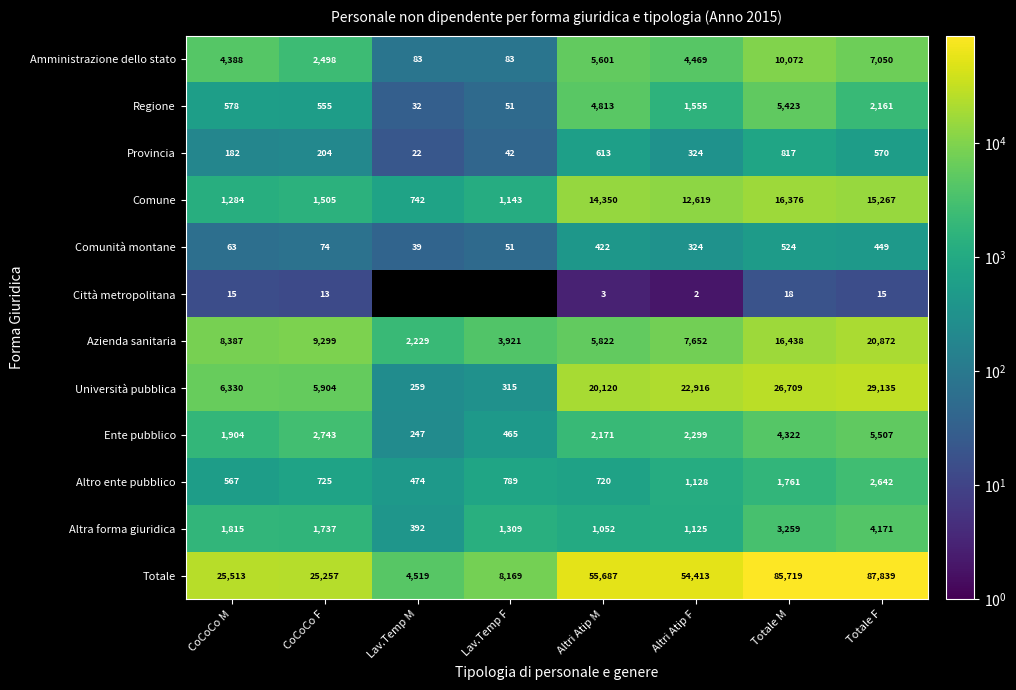

Which series has the largest total across all categories?

Totale